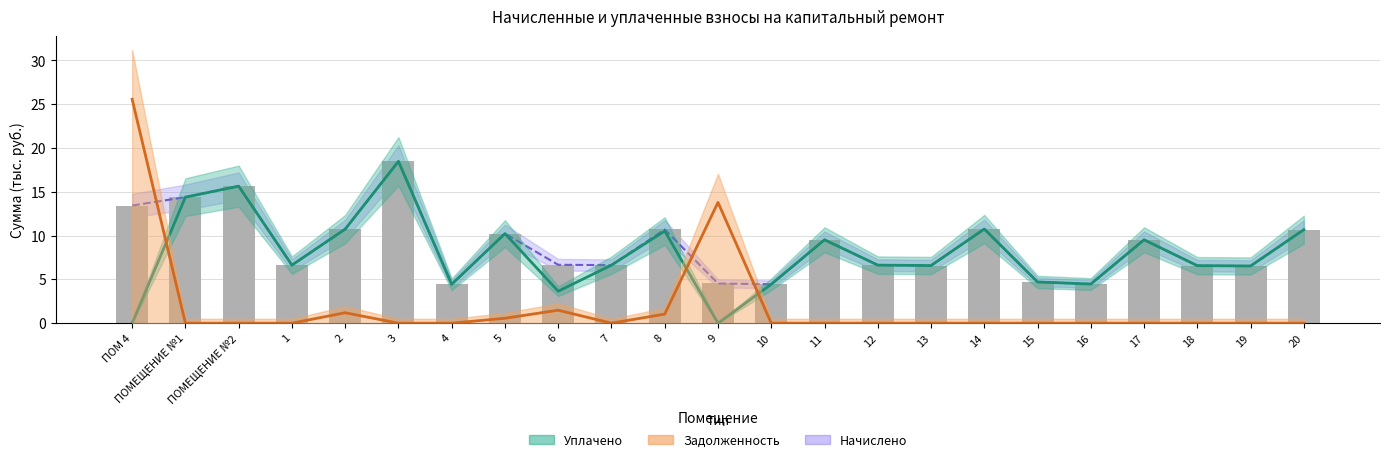

What is the spread (max minus min) of values at ПОМЕЩЕНИЕ №1?

14.4